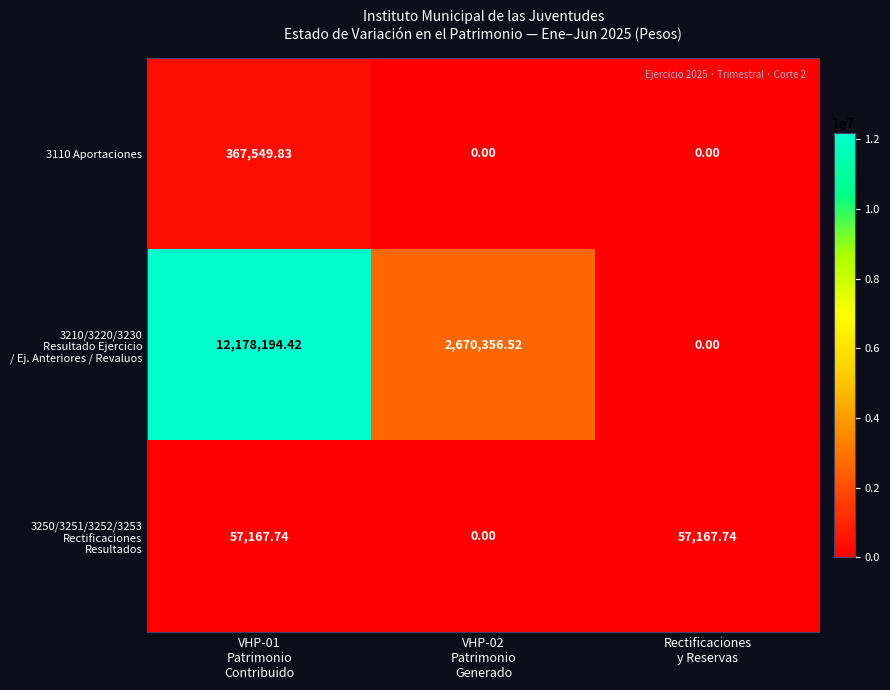

How many series are shown in this chart?

3